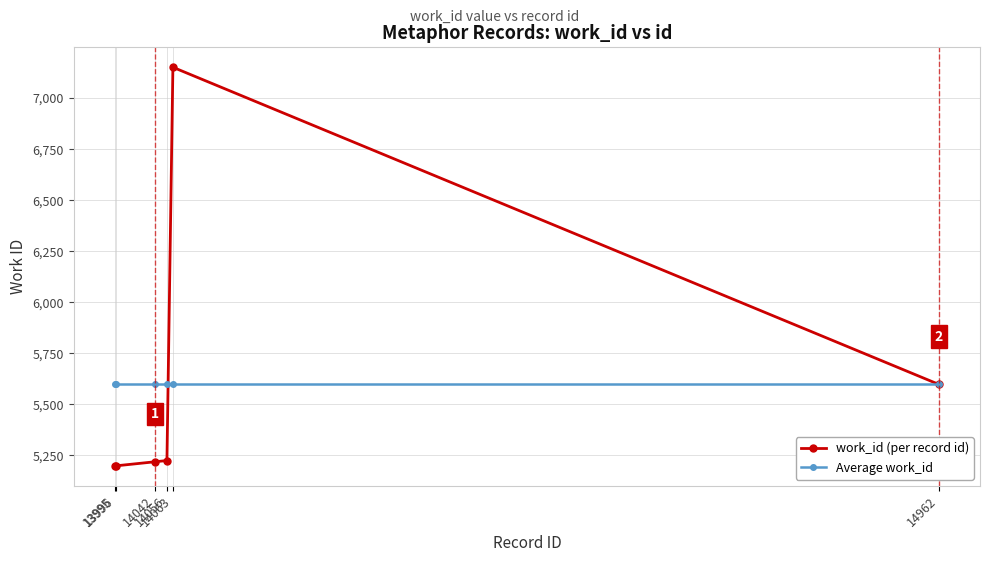

At which category is the sum across all series the highest?

14063